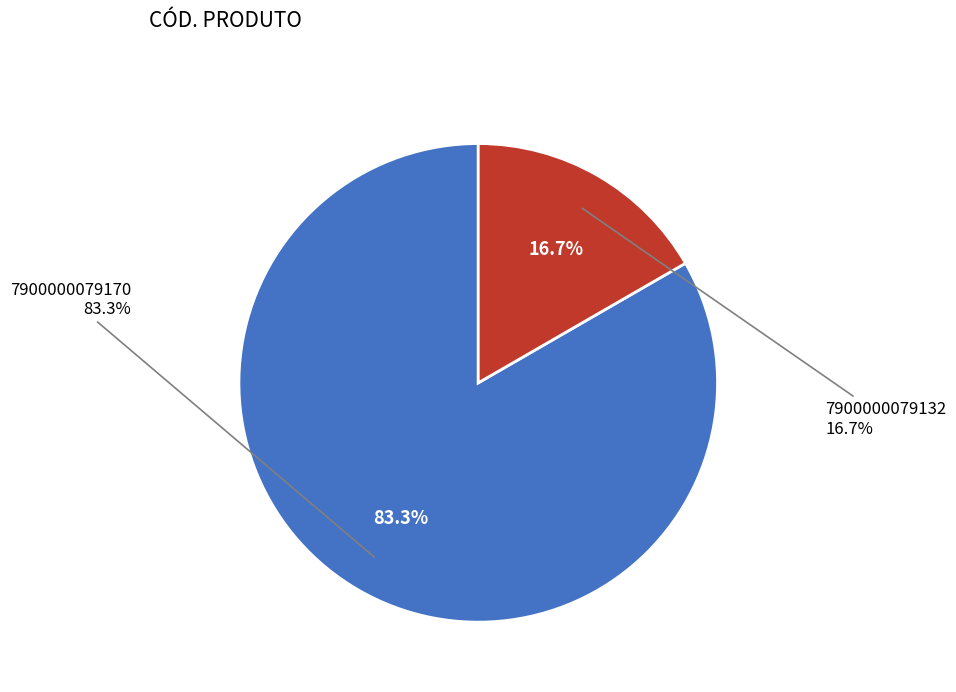

Is there any slice that represents more than half of the pie?

Yes